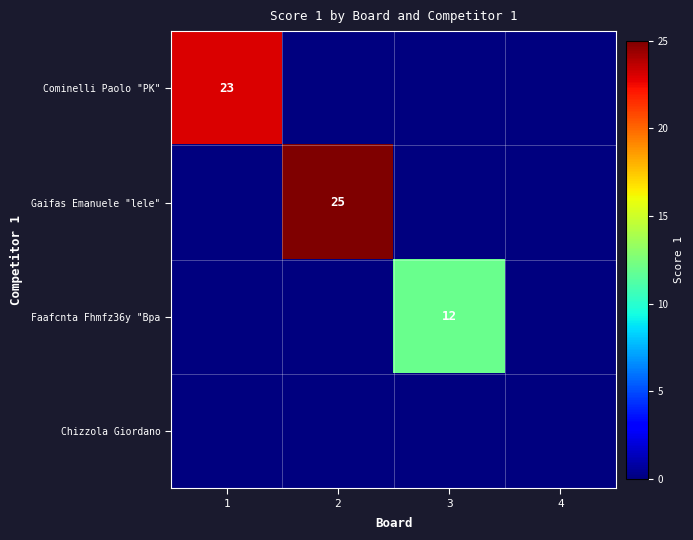

The Gaifas Emanuele "lele" series shows 14 at 2. True or false?

False